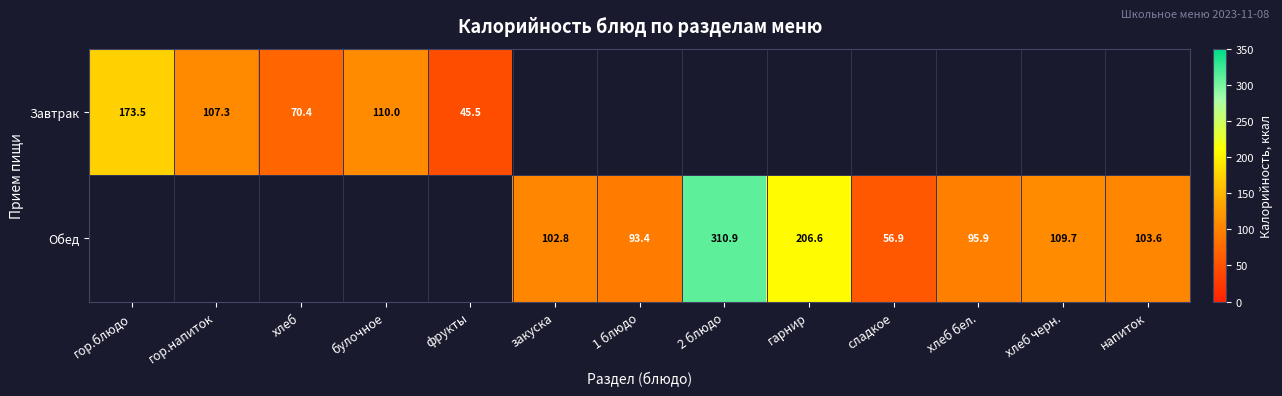

How many data points does each series have?

13